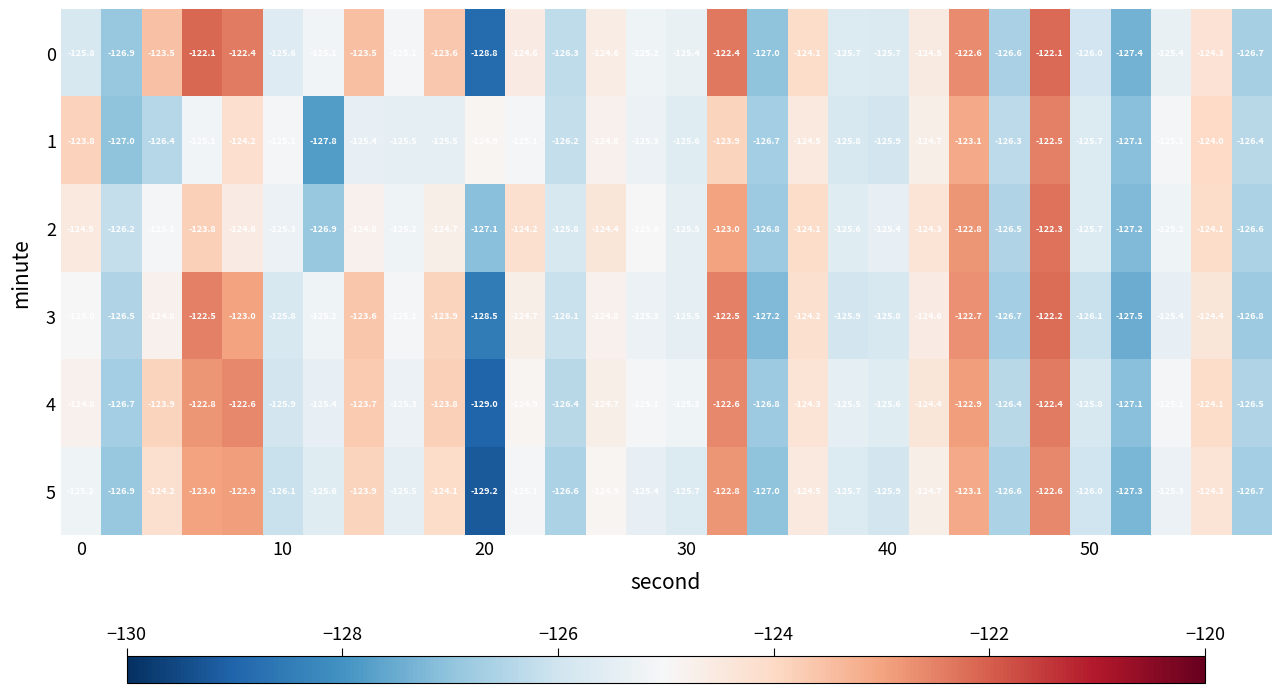

What is the difference between the second highest and second lowest values in the 0 series?

5.3